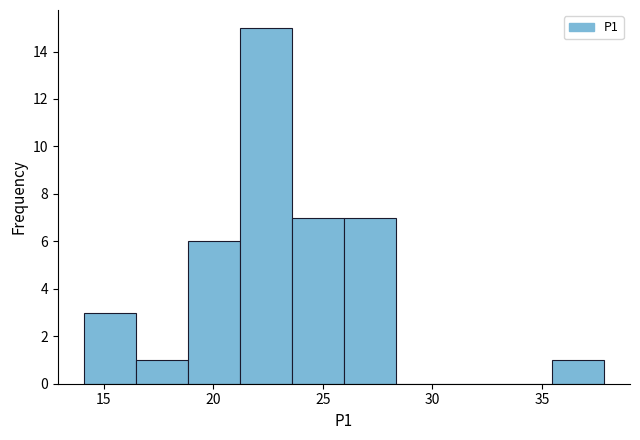

Which range on the x-axis has the tallest bar?

21.0 to 23.5